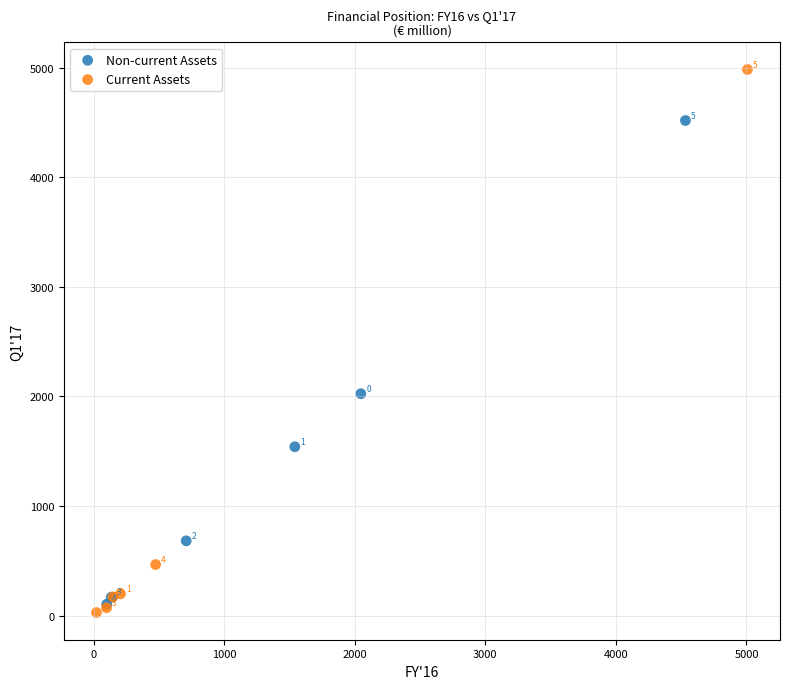

Which series reaches the minimum Y coordinate?

Current Assets